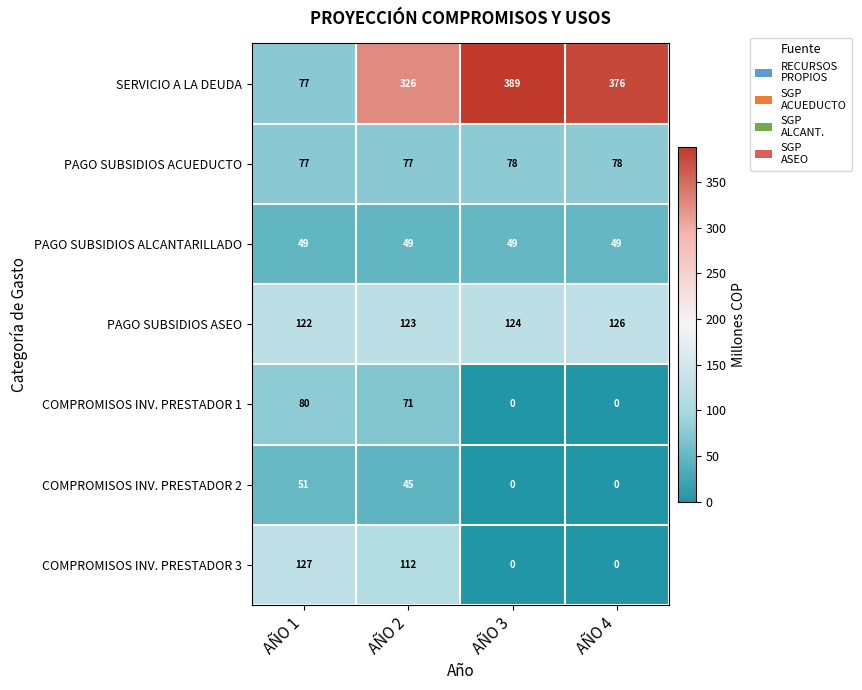

What is the sum of all PAGO SUBSIDIOS ALCANTARILLADO values?

196